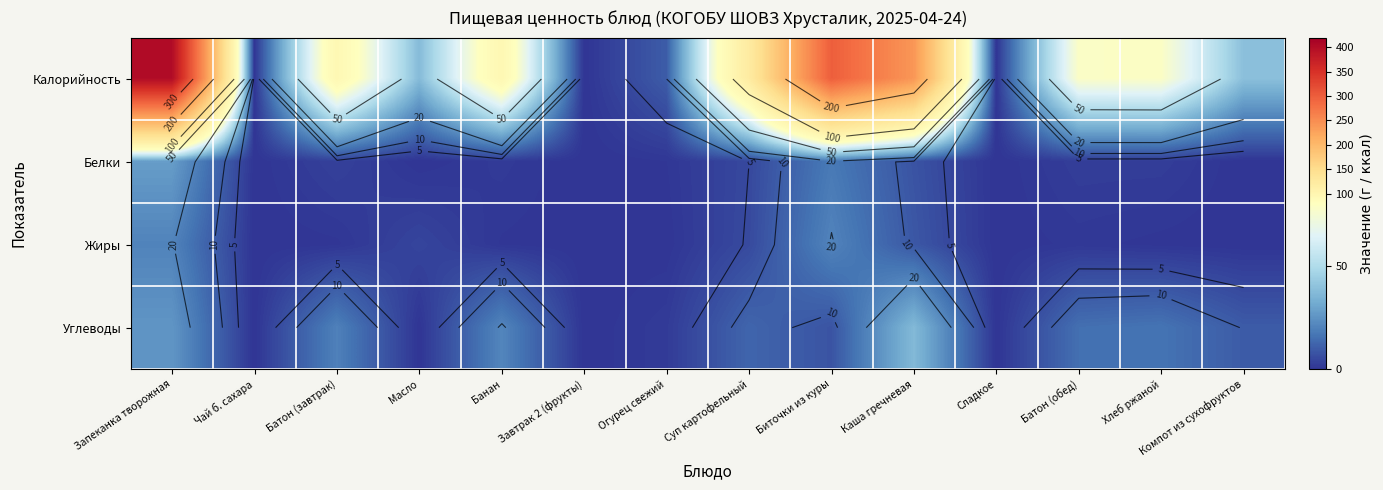

Which series has the widest spread of values?

Калорийность